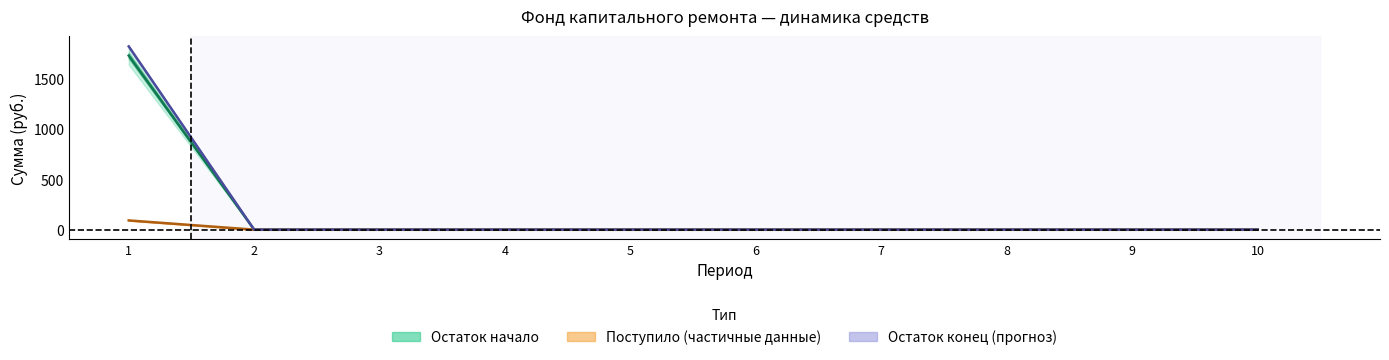

True or false: Поступило всего has a value of 91.6 at 1.

True